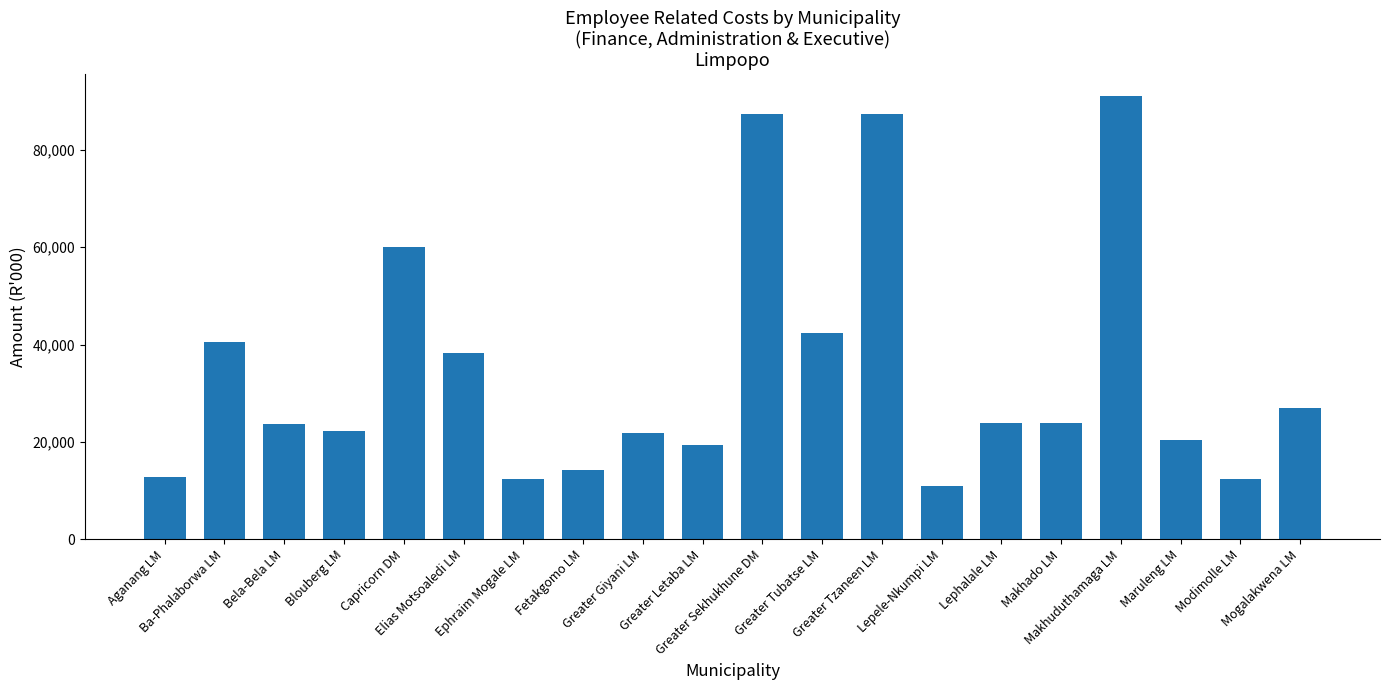

Are the bars horizontal?

No